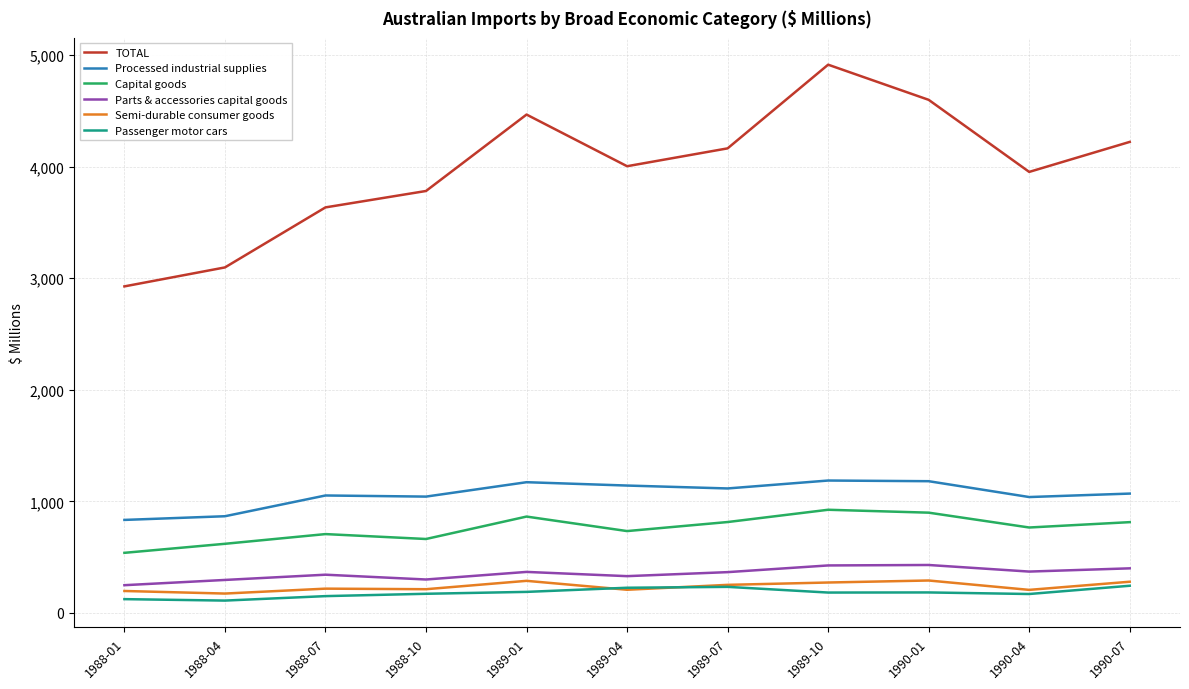

True or false: Processed industrial supplies and Semi-durable consumer goods intersect in this chart.

False